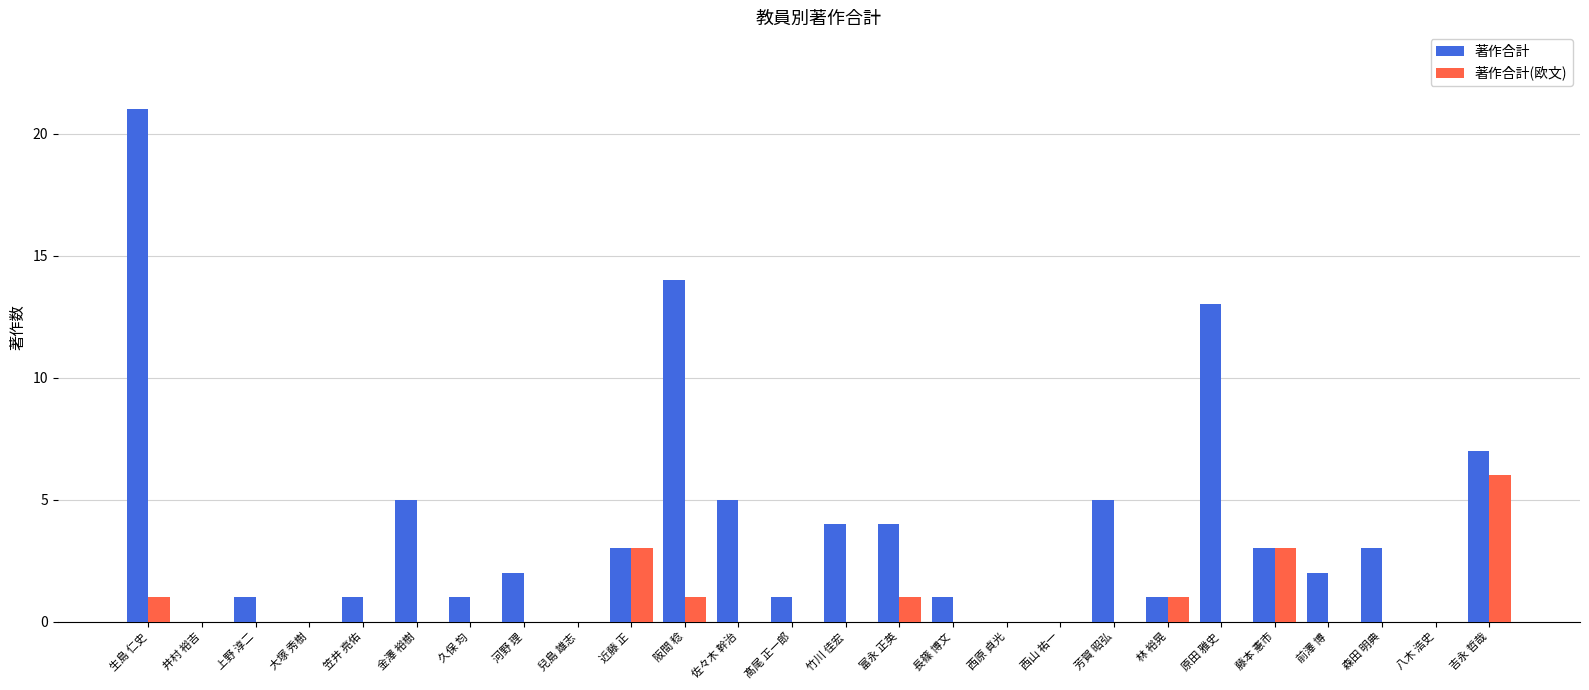

The value of 著作合計(欧文) at 河野 理 is -4. True or false?

False